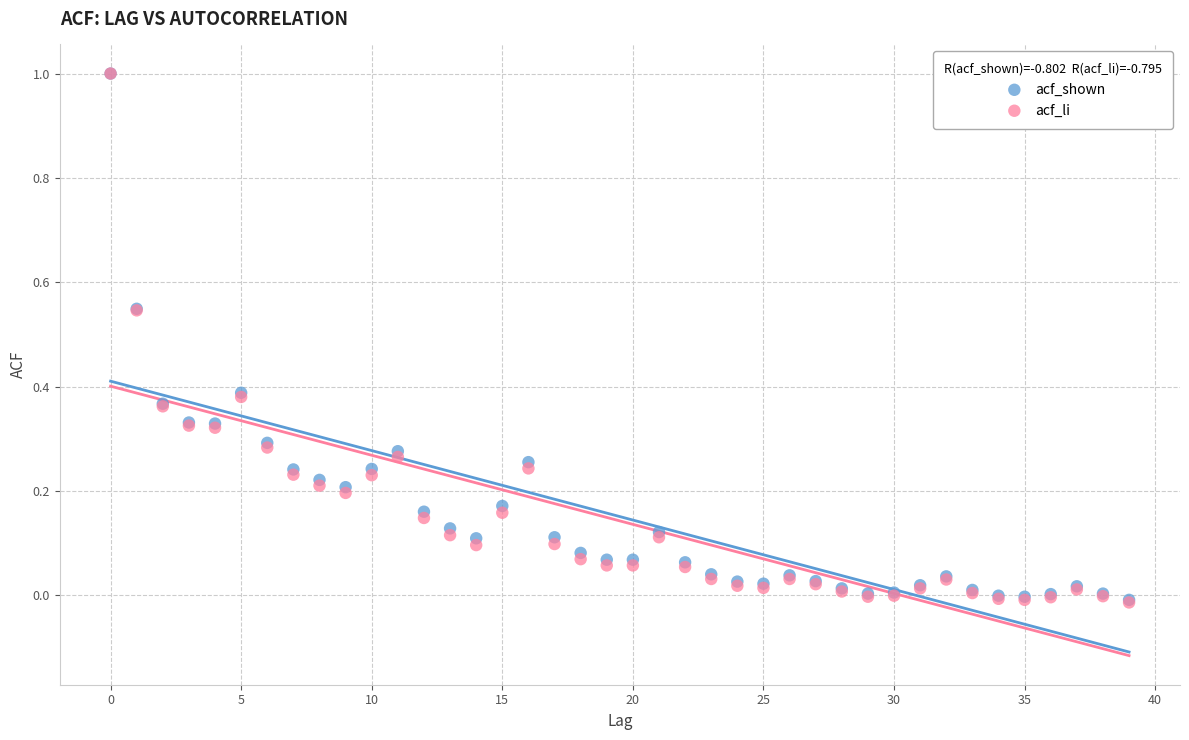

What are all the series names shown in the legend?

acf_shown, acf_li